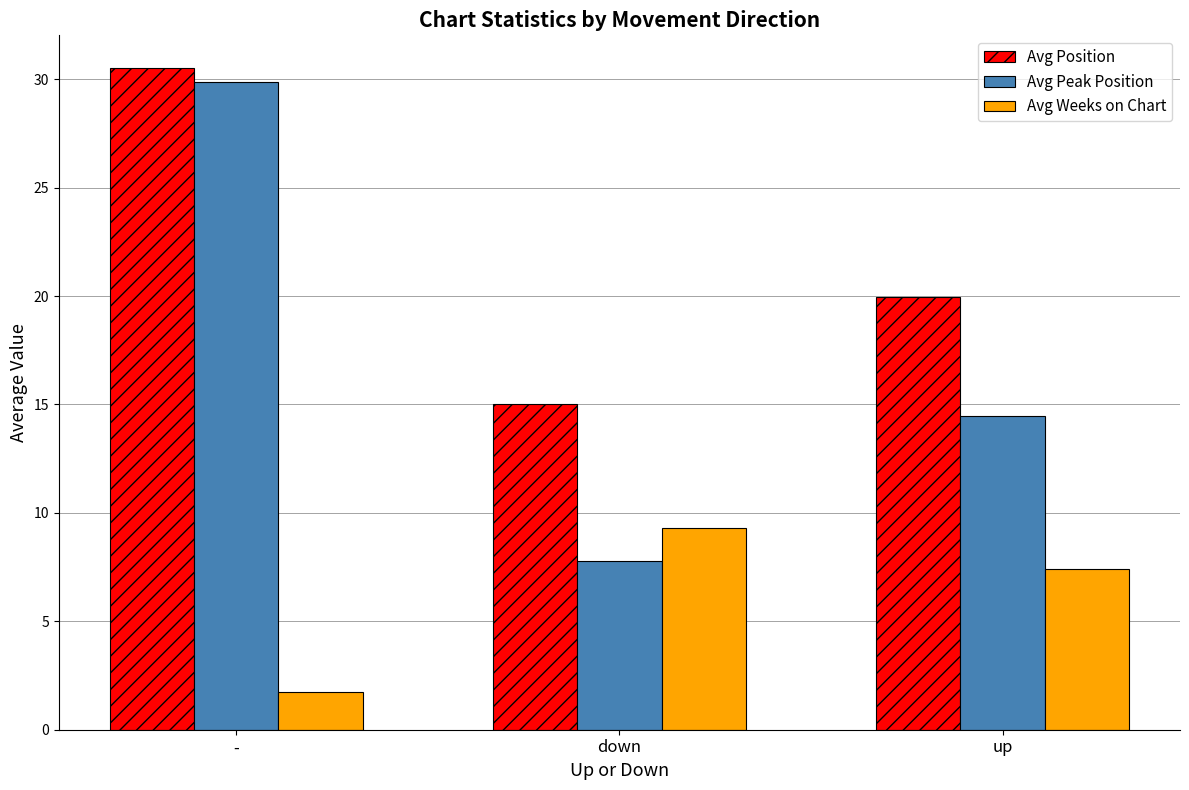

Is it true that Avg Peak Position equals 29.9 at -?

True